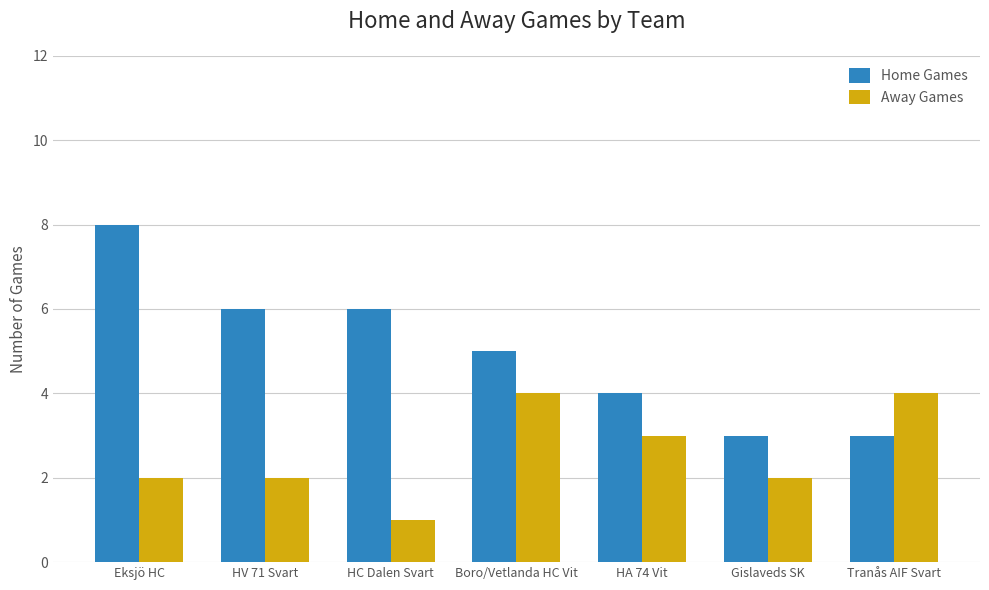

The value of Away Games at HC Dalen Svart is 1. True or false?

True